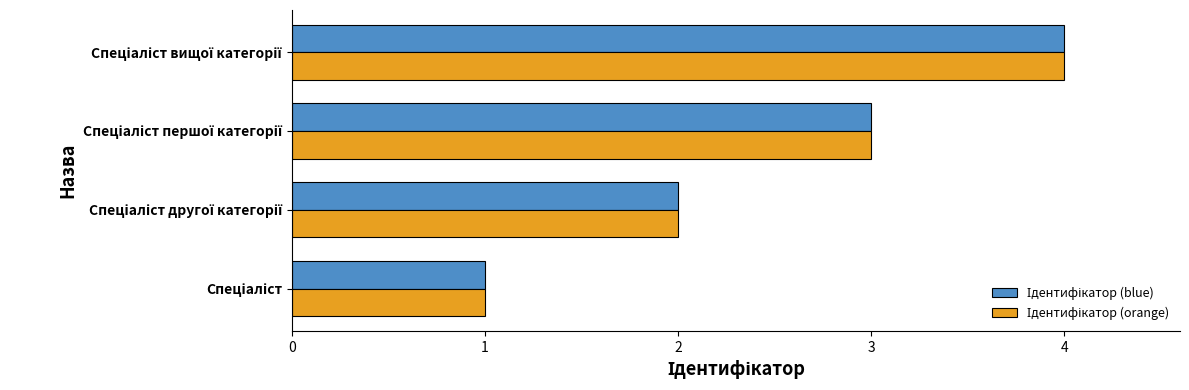

How many categories are shown in the chart?

4